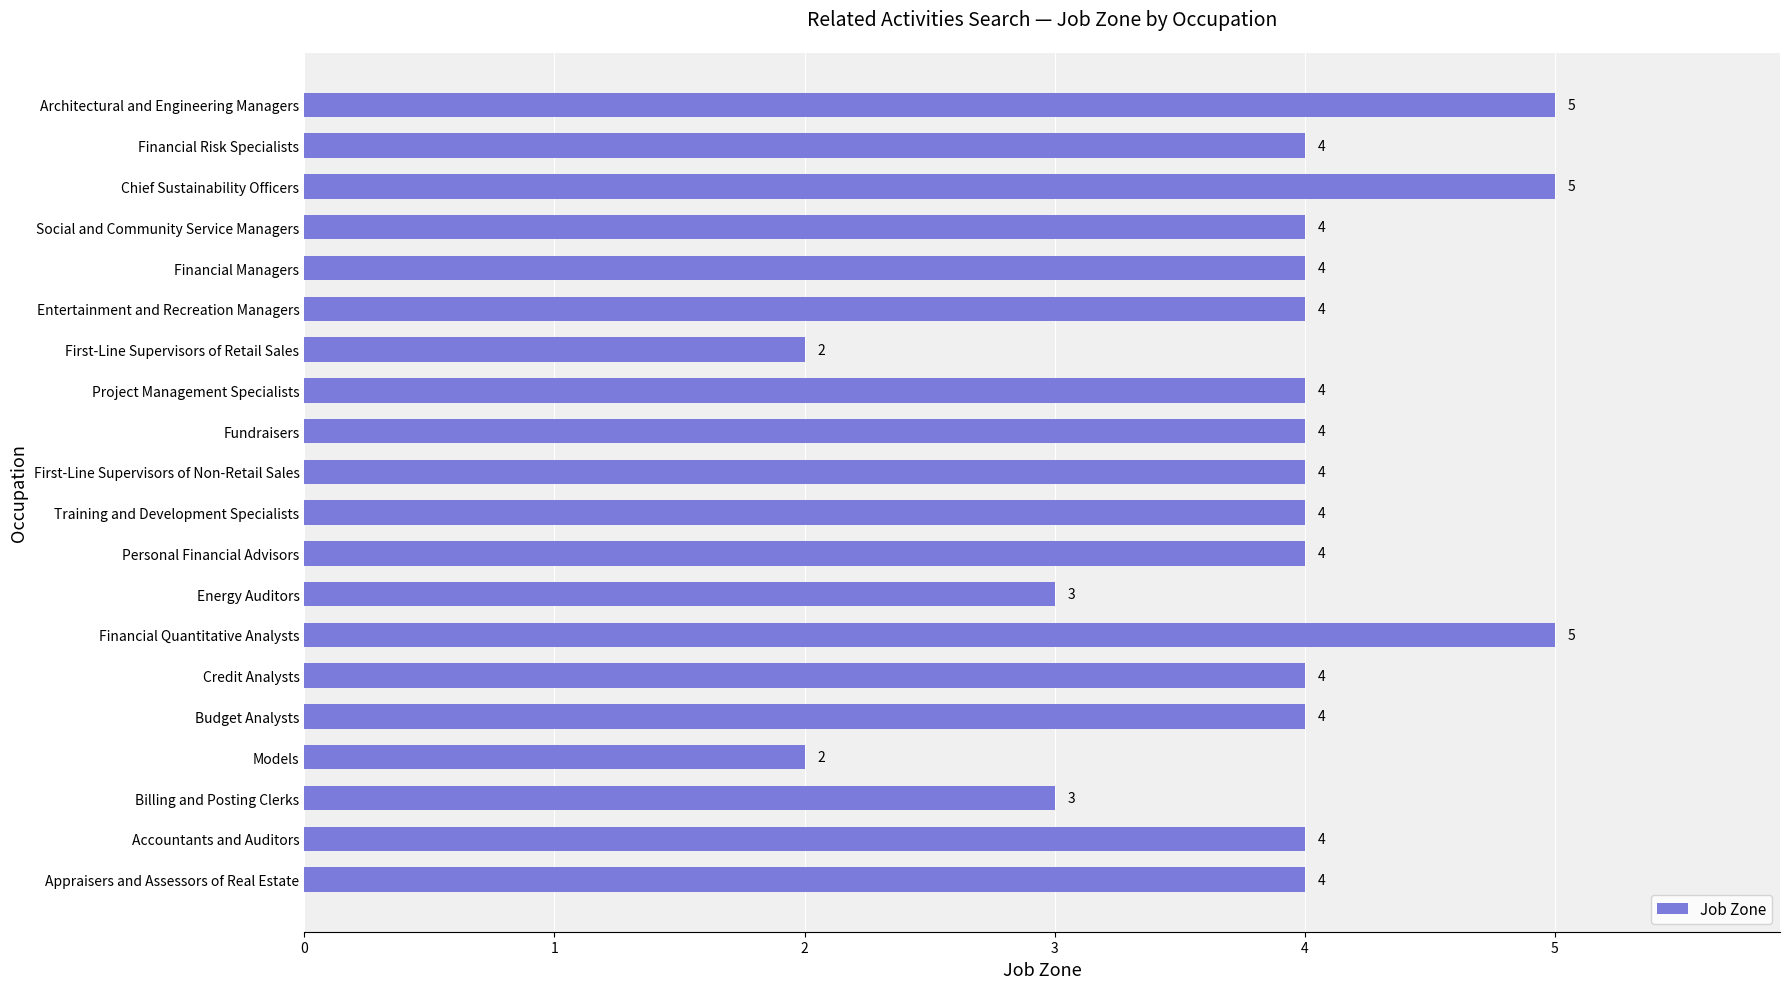

What is the difference between the maximum and minimum values?

3